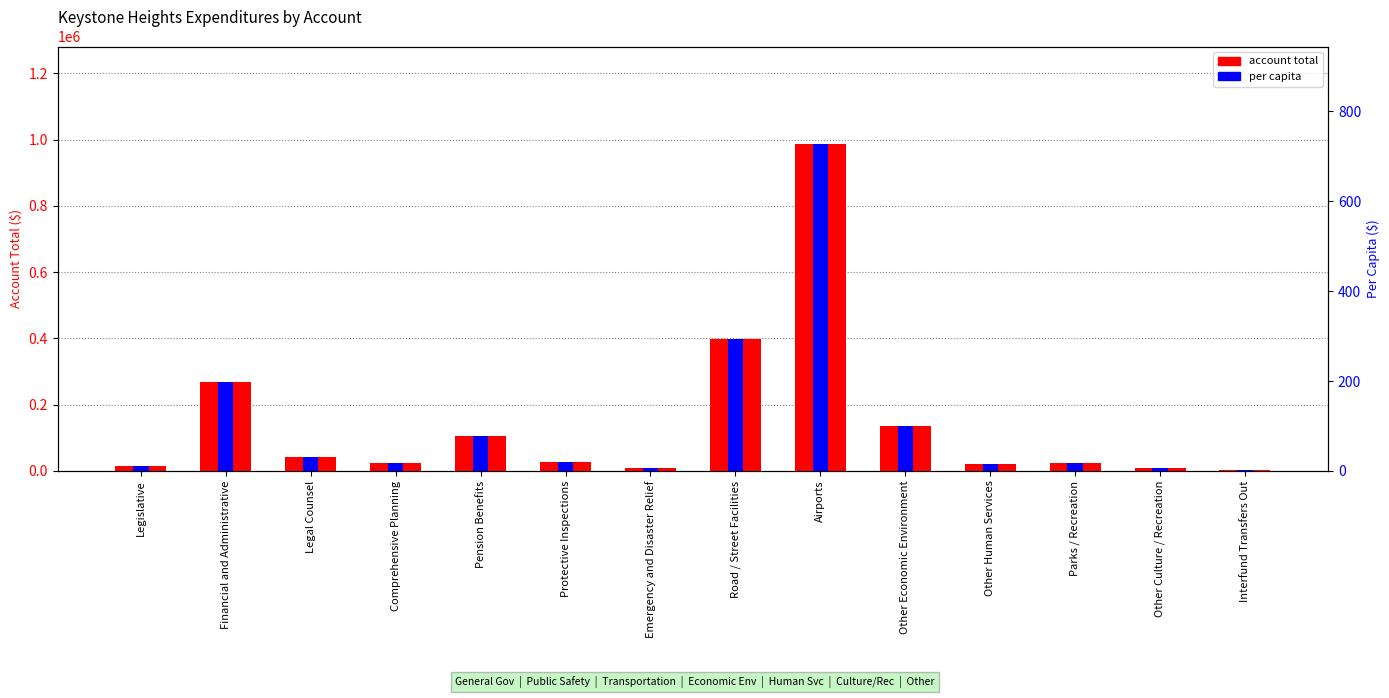

What is the maximum value for account total?

985315.0